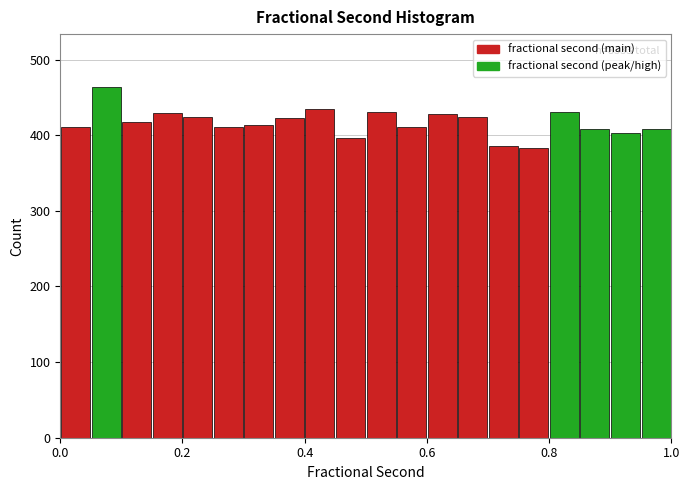

Around what value on the x-axis is the tallest bar? Give the approximate position of its centre, as read against the axis.

0.08